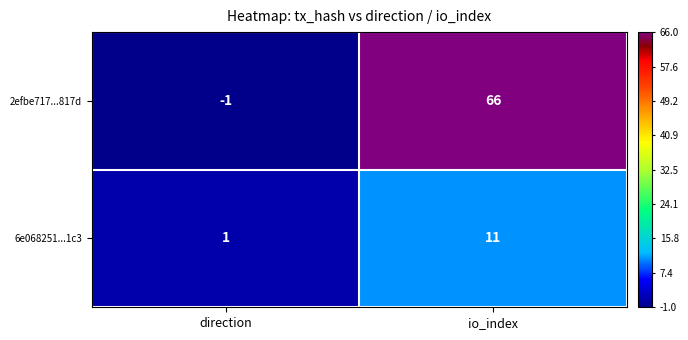

At direction, list the series in order from largest to smallest.

6e068251...1c3, 2efbe717...817d